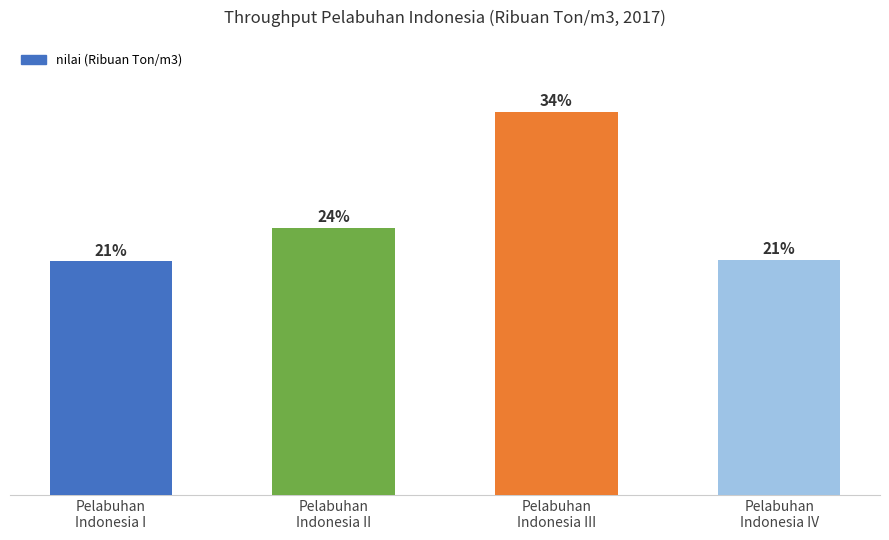

Does the chart contain any negative values?

No